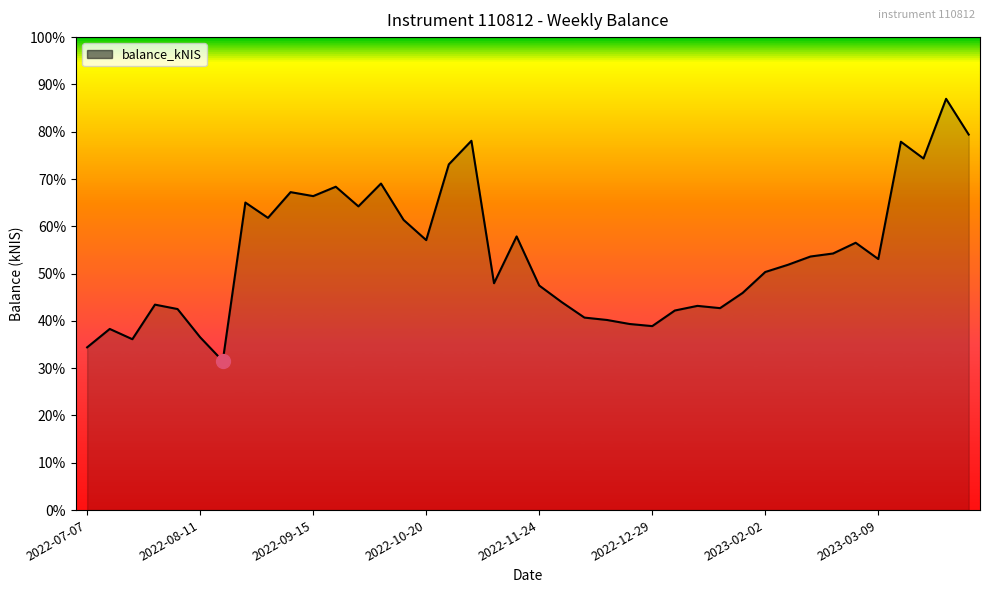

Is this an area chart (filled region under the line)?

Yes